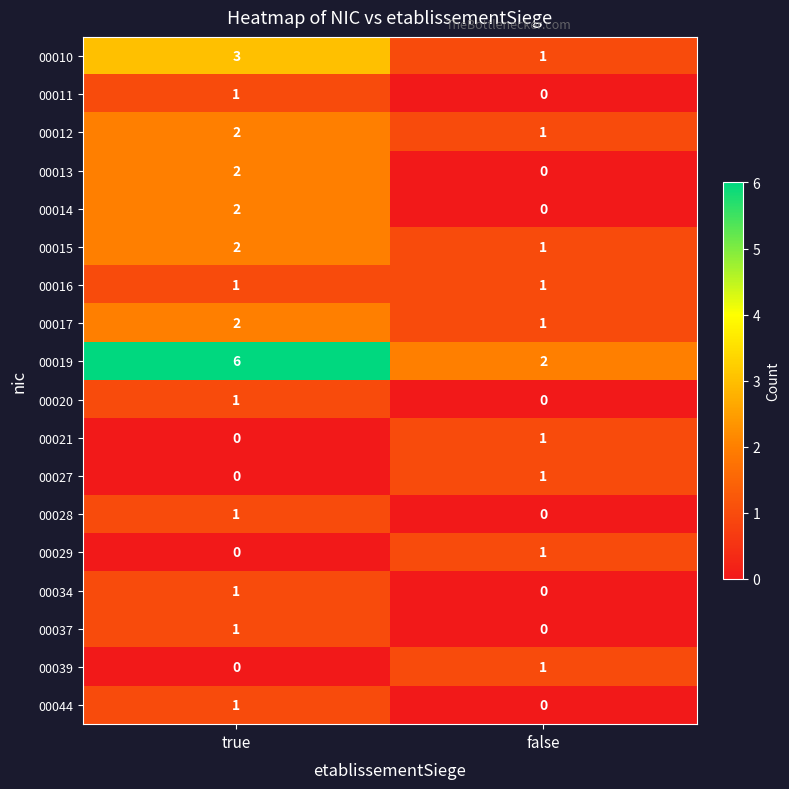

Which category has the highest value in the 00029 series?

false